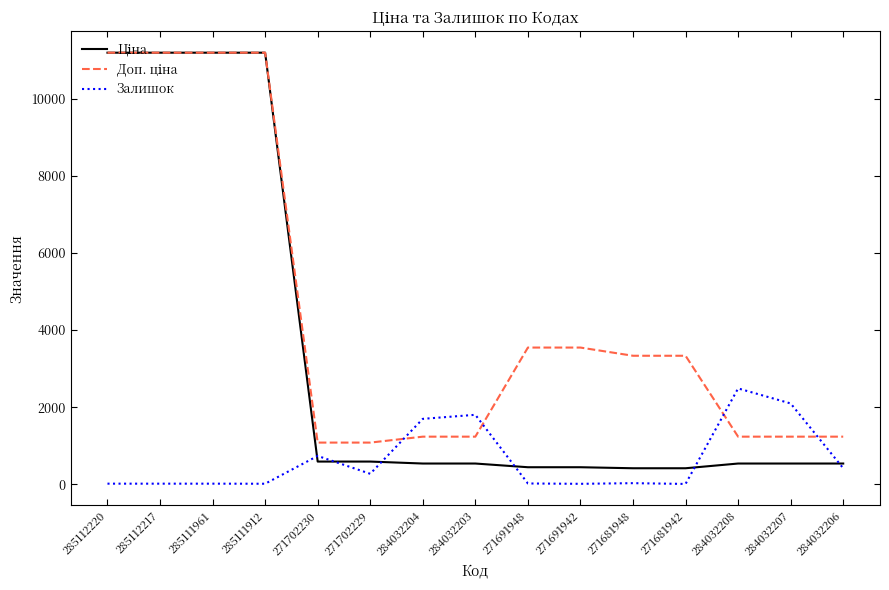

What is the total value across all series at 271702230?

2407.6